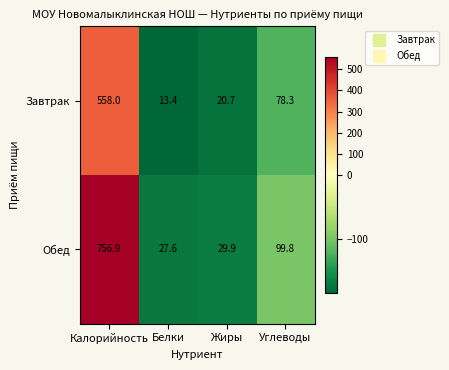

What is the sum of all Завтрак values?

670.4